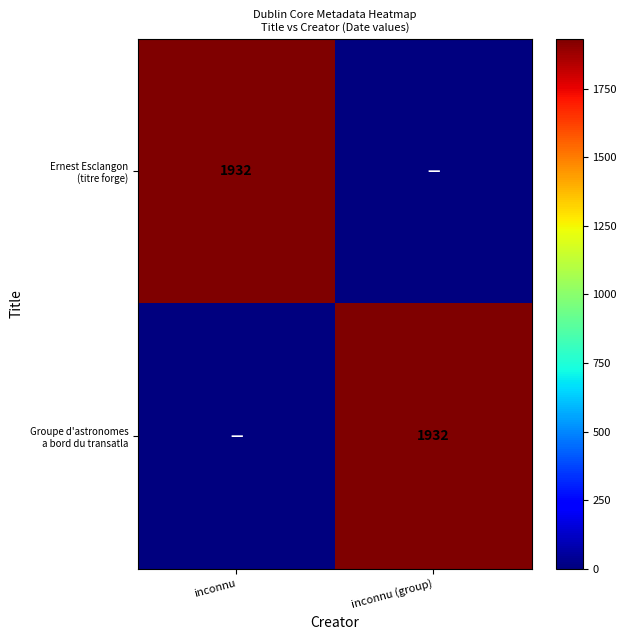

Which series has the widest spread of values?

Ernest Esclangon (titre forge)